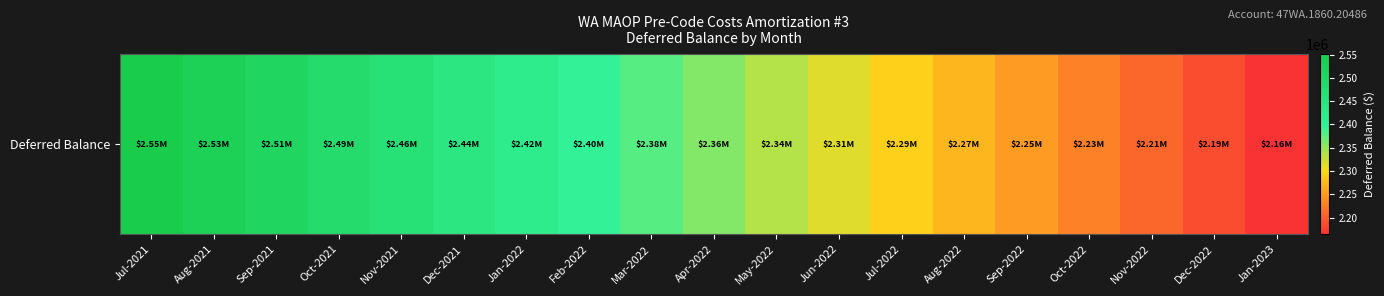

Between Dec-2021 and Jul-2022, which is larger?

Dec-2021